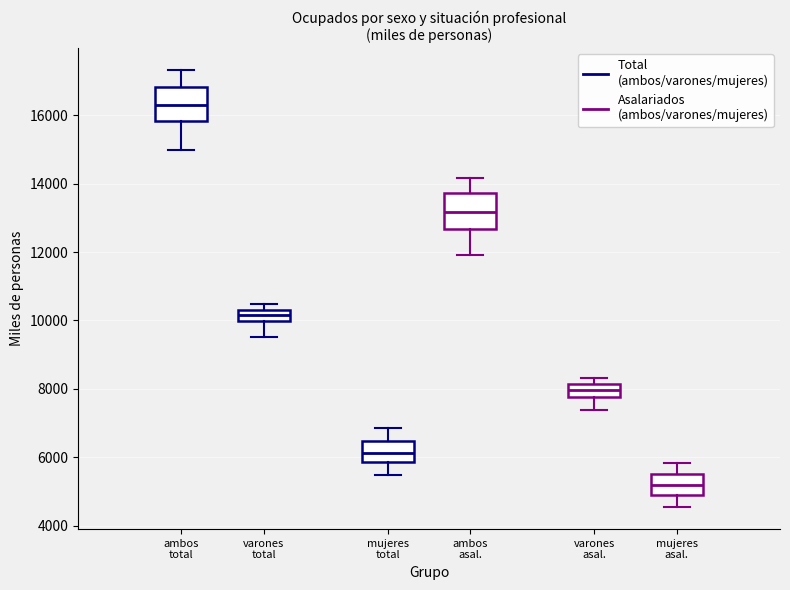

Where is the upper edge of the box for varones asal. on the y-axis? The values are not printed on the chart, so give them approximately, as read against the axis.

8200